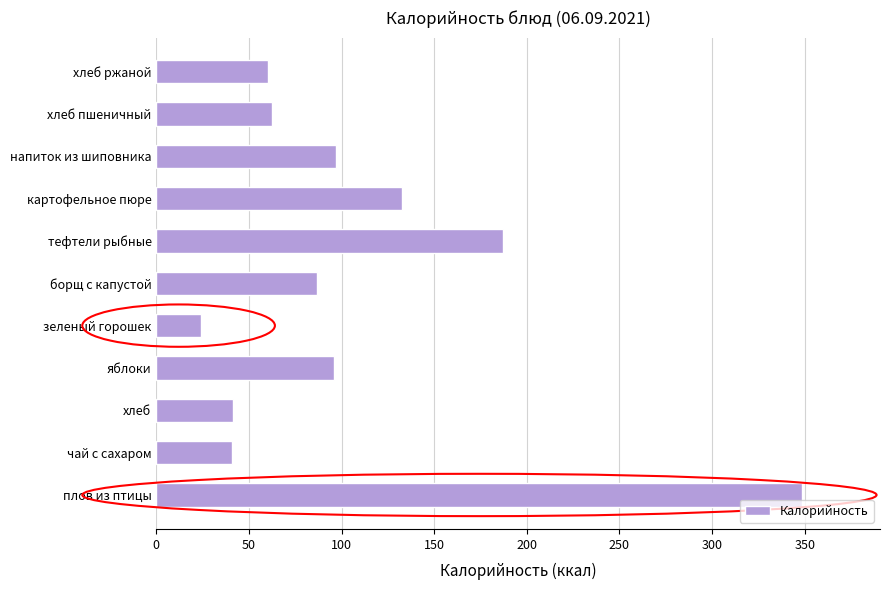

What is the minimum value shown in the chart?

24.0